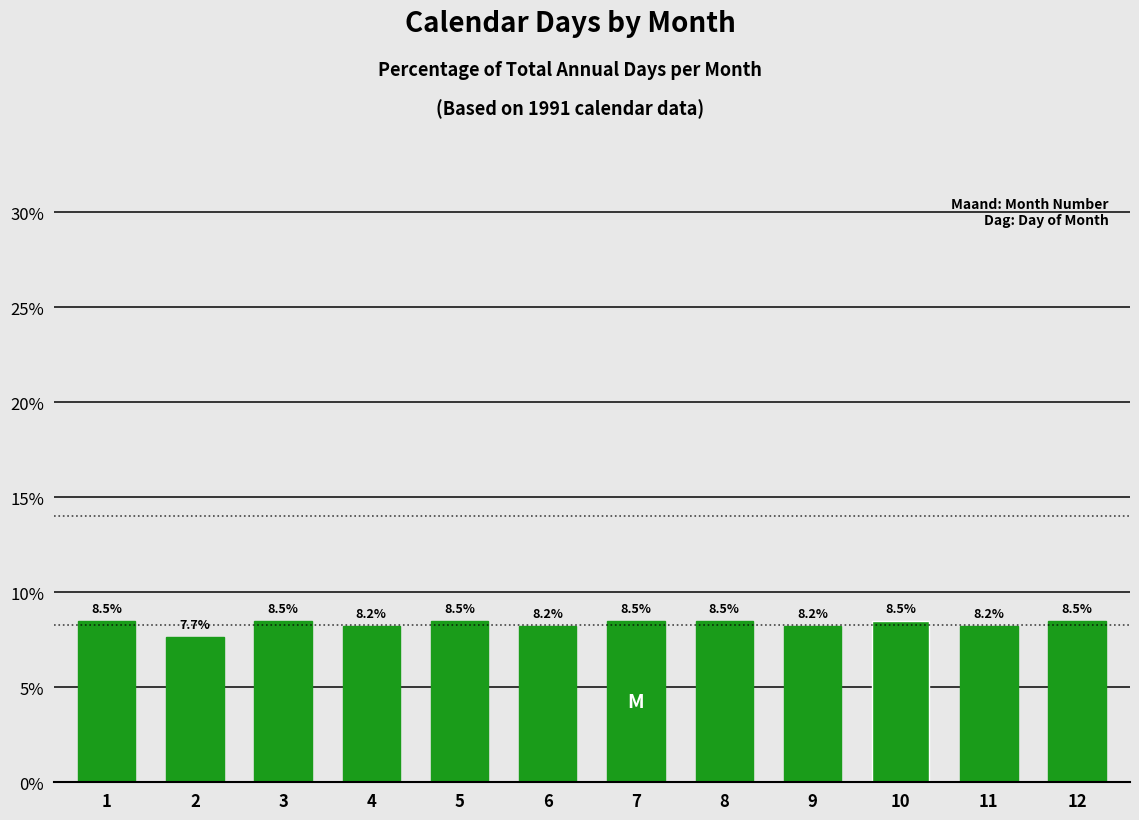

Between 3 and 2, which is larger?

3